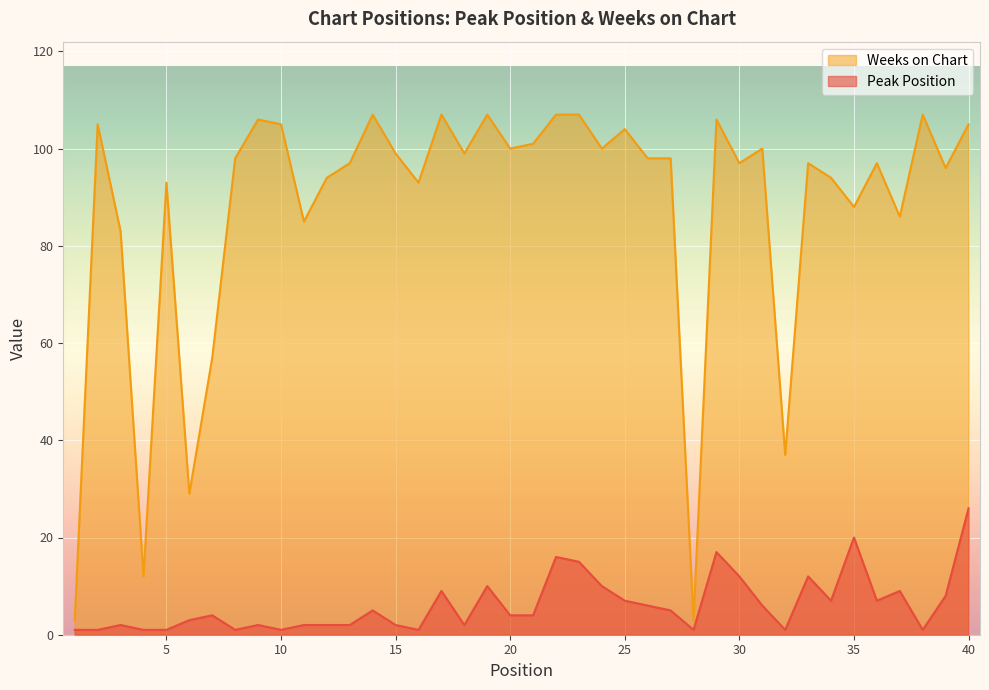

Is it true that Weeks on Chart equals 29 at 6?

True